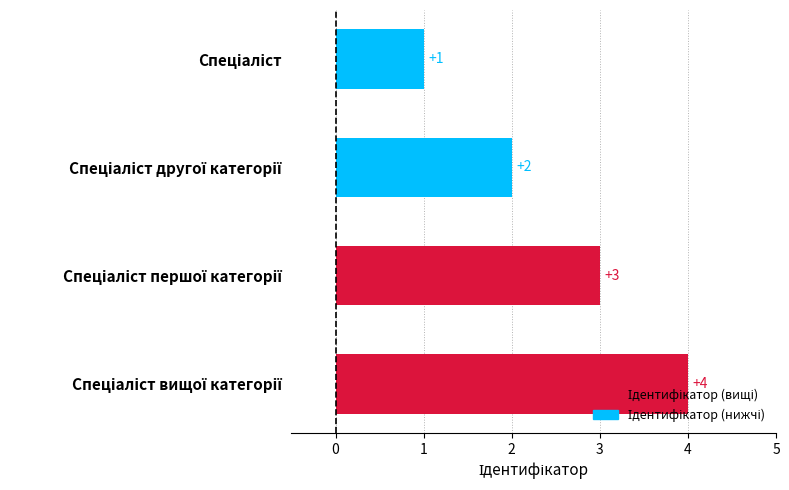

What is the value of the 2nd bar from the top?

2